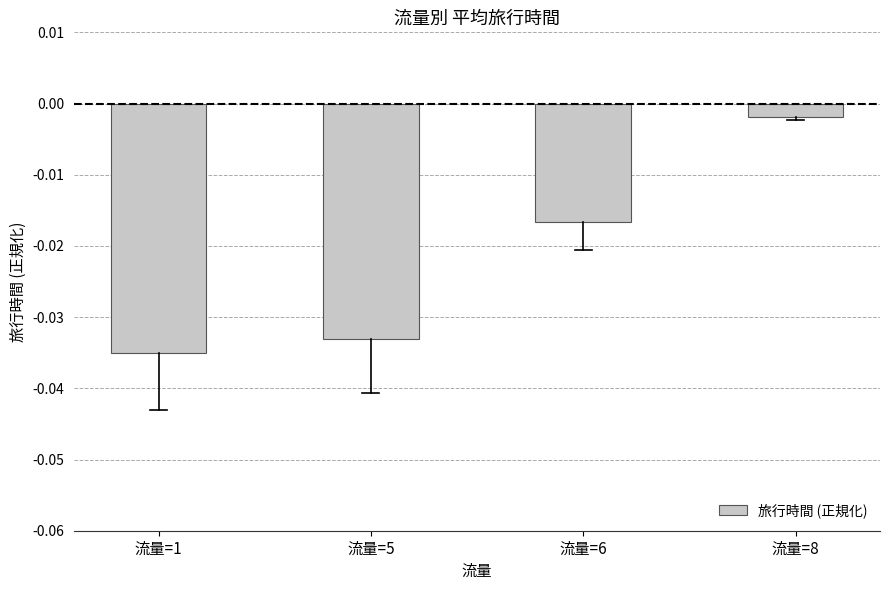

Does the chart contain any negative values?

Yes